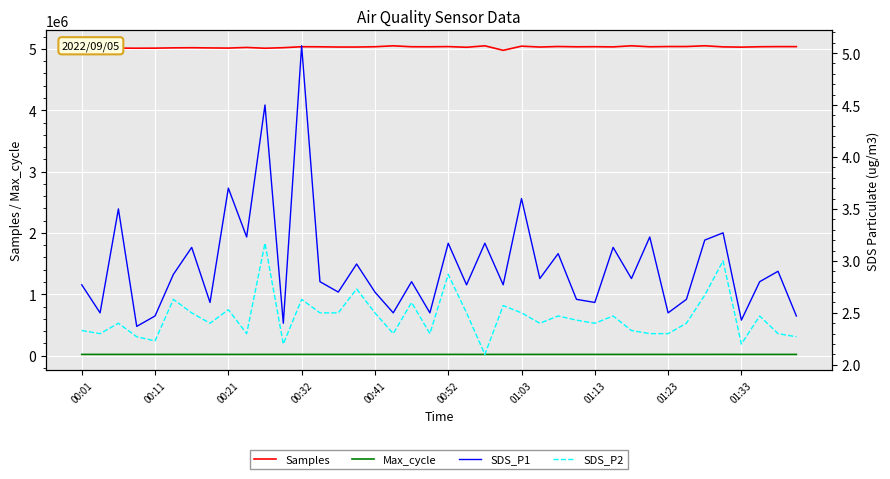

At how many categories does at least one series exceed 4582630?

40